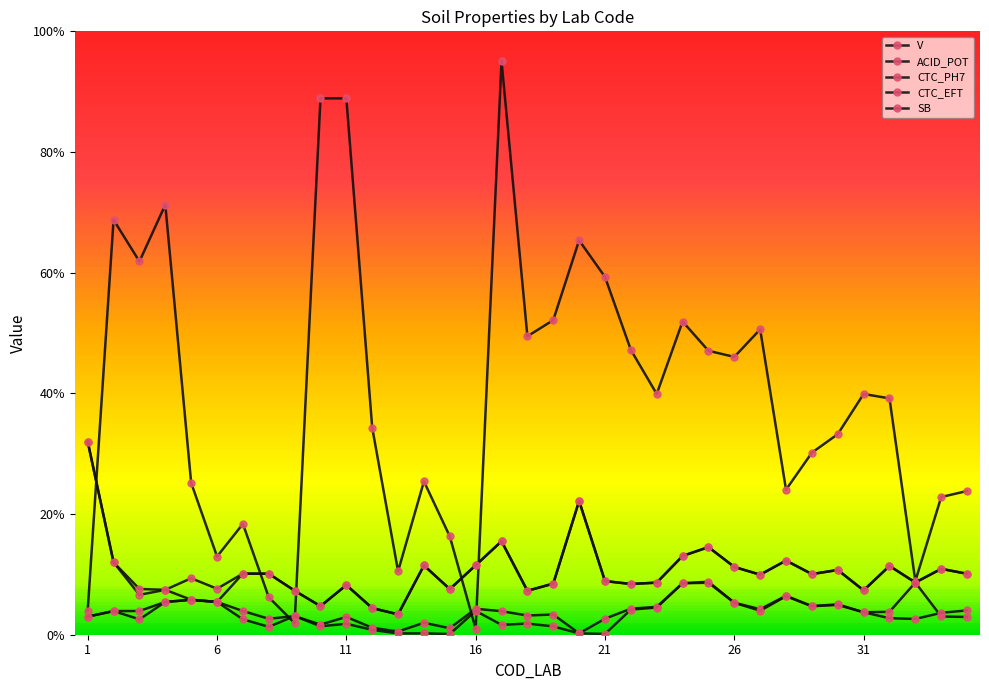

How many categories are shown in the chart?

35